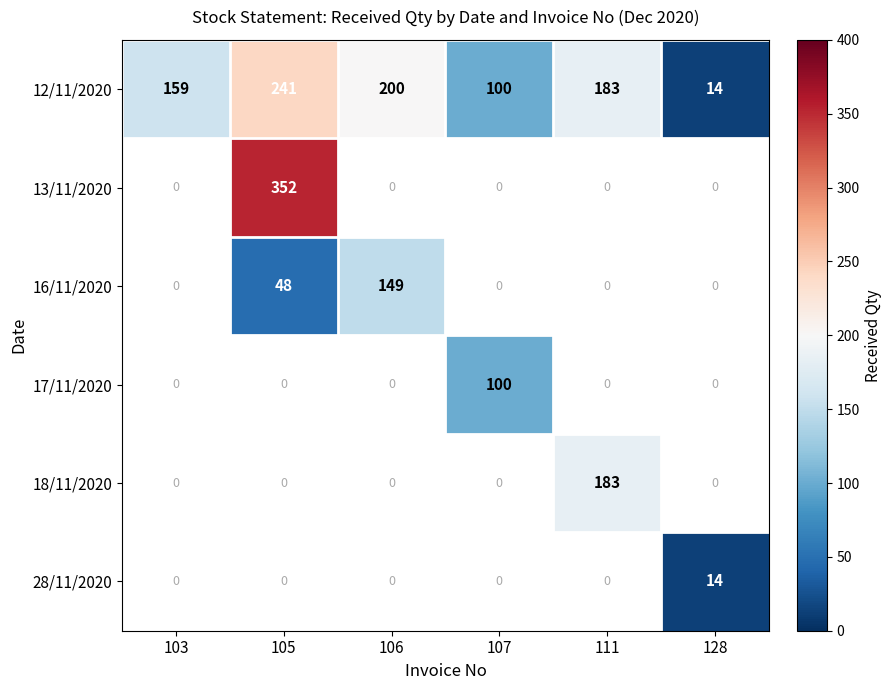

The value of 12/11/2020 at 111 is 113. True or false?

False